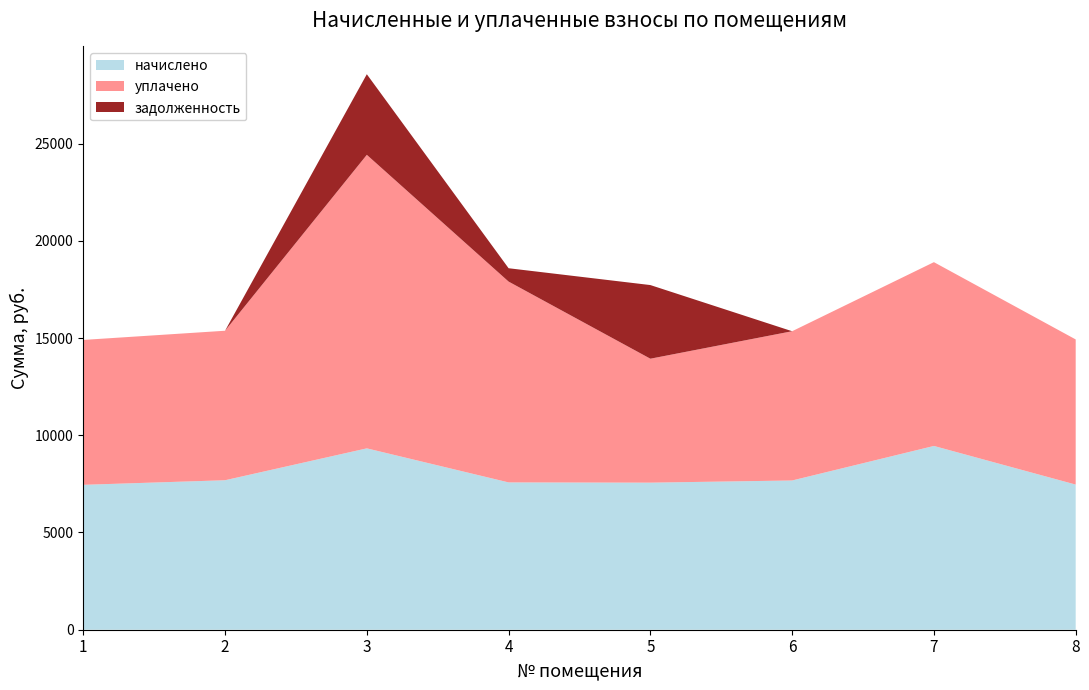

Reading right to left, what are all the values shown in this chart?

начислено: 7464.4	9451.6	7675.6	7563.8	7576.2	9327.6	7688.0	7452.0
уплачено: 7464.4	9451.6	7675.6	6374.2	10327.6	15095.4	7688.0	7452.0
задолженность: 0.0	0.0	0.0	3787.4	687.1	4145.6	0.0	0.0